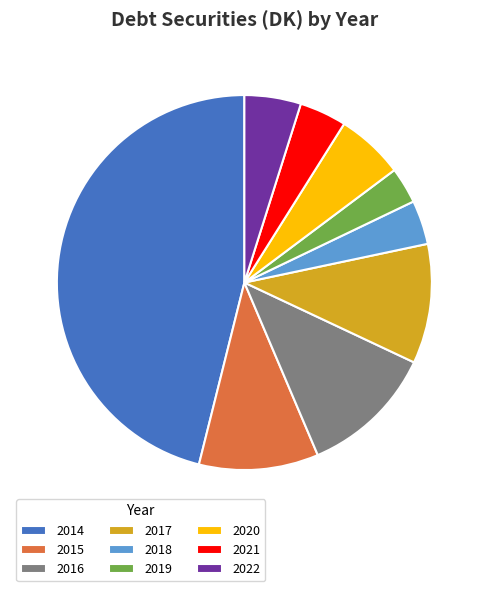

Is 2022 the majority of the pie?

No